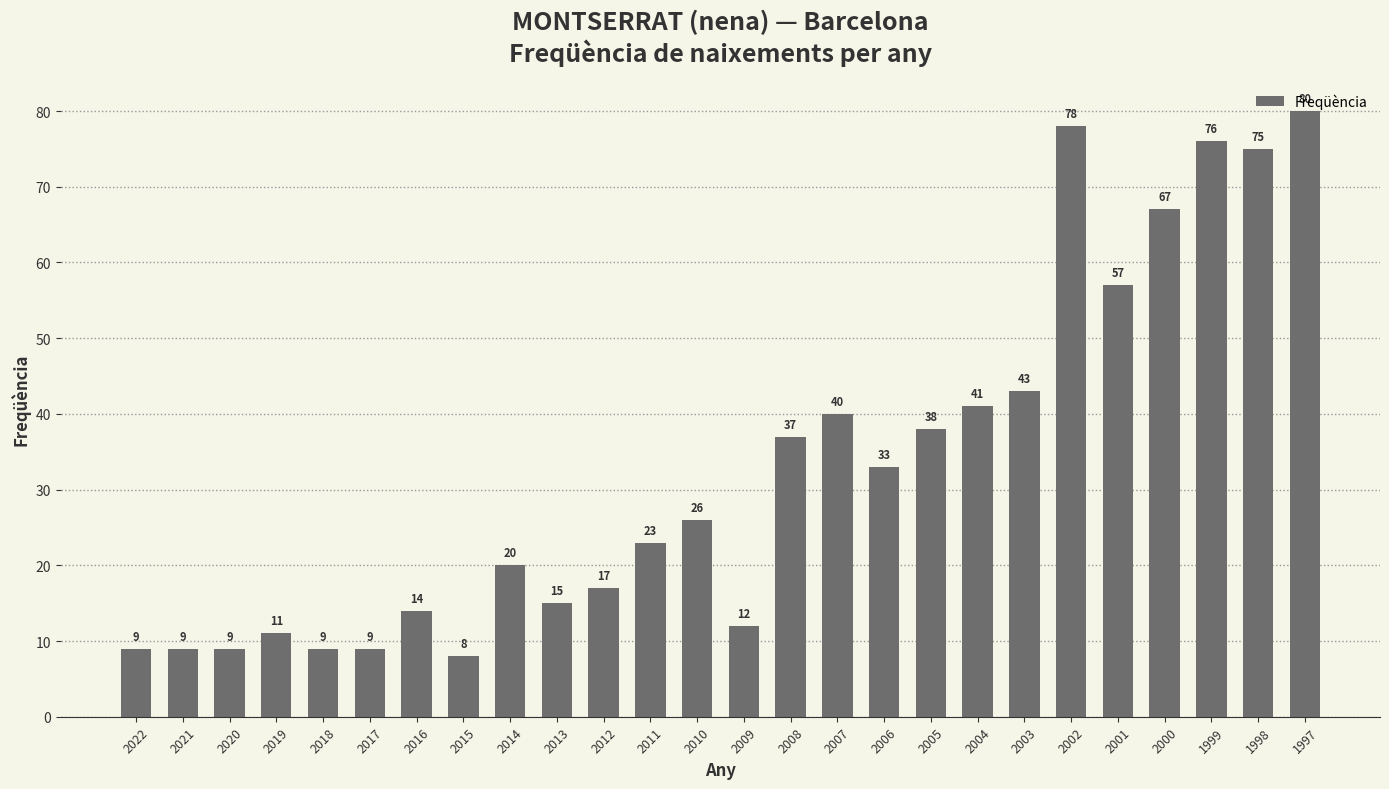

How many distinct data groups are displayed?

1